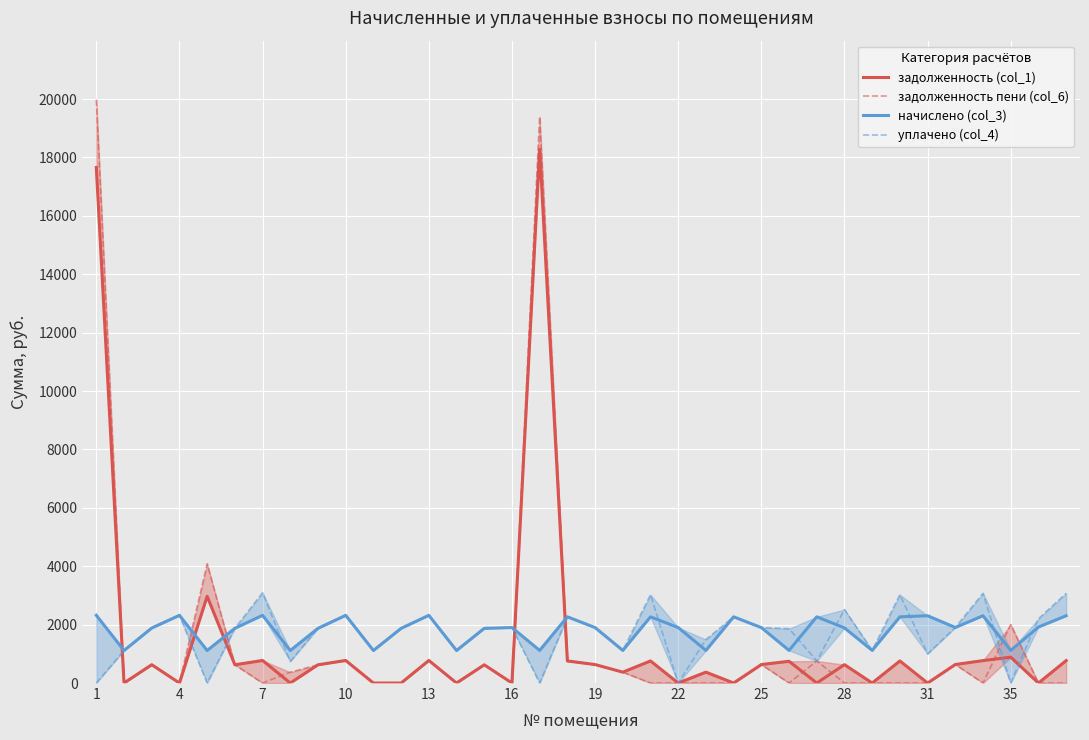

Is it true that уплачено (col_4) equals 1862.0 at 25?

True